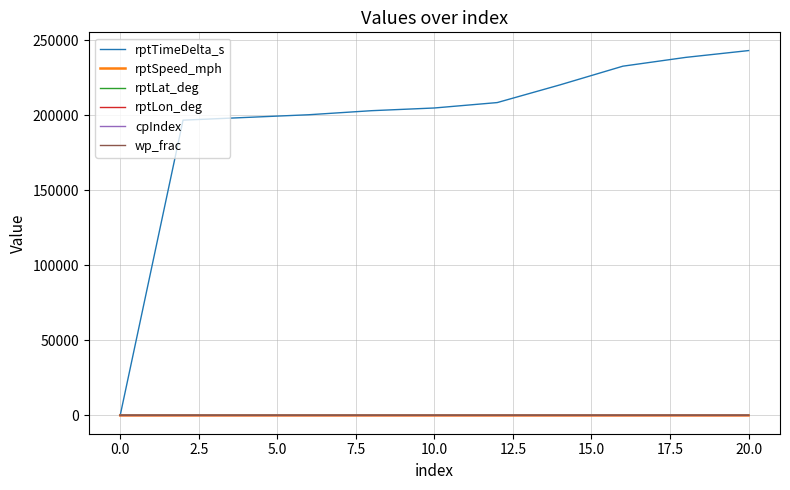

Which series has the largest range (max minus min)?

rptTimeDelta_s